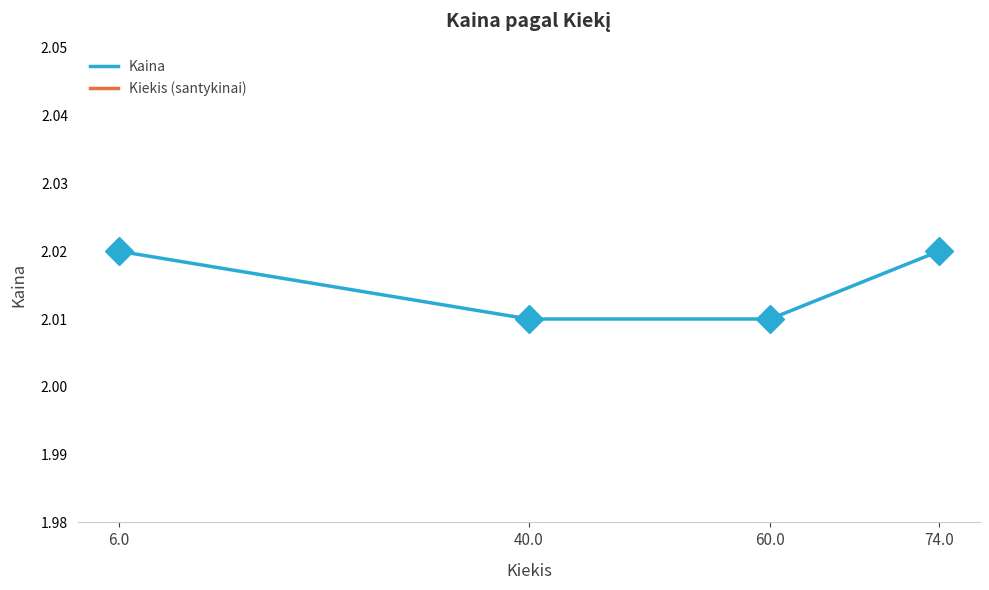

Does the chart have visible grid lines?

No